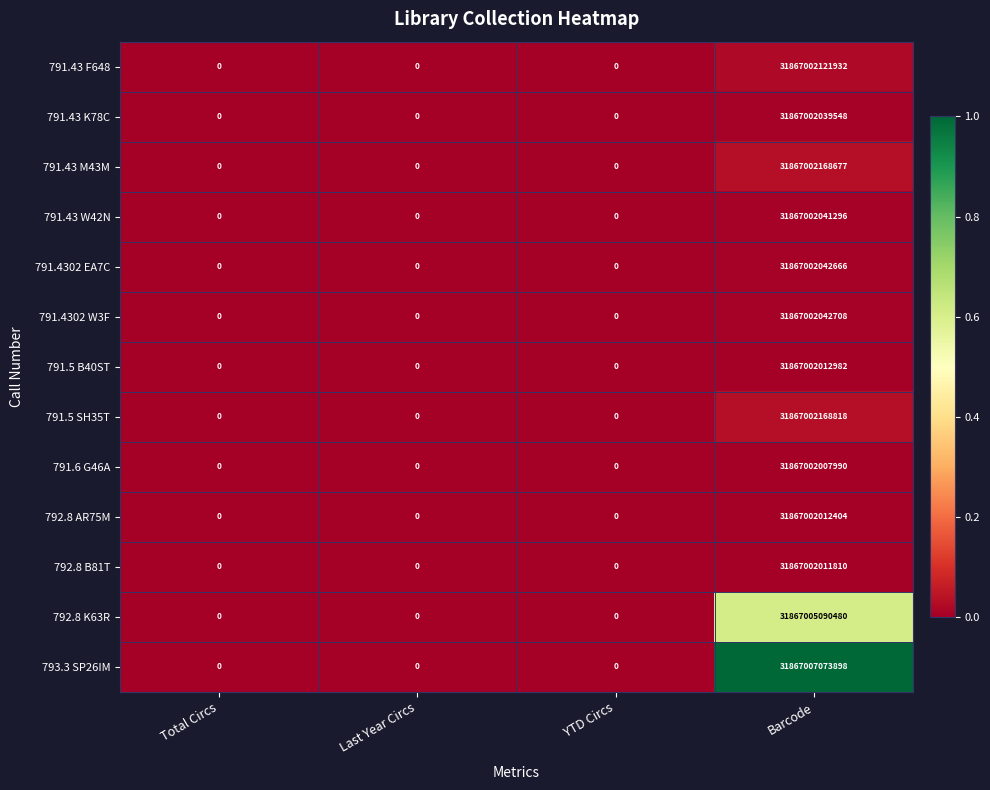

Which series has the widest spread of values?

793.3 SP26IM